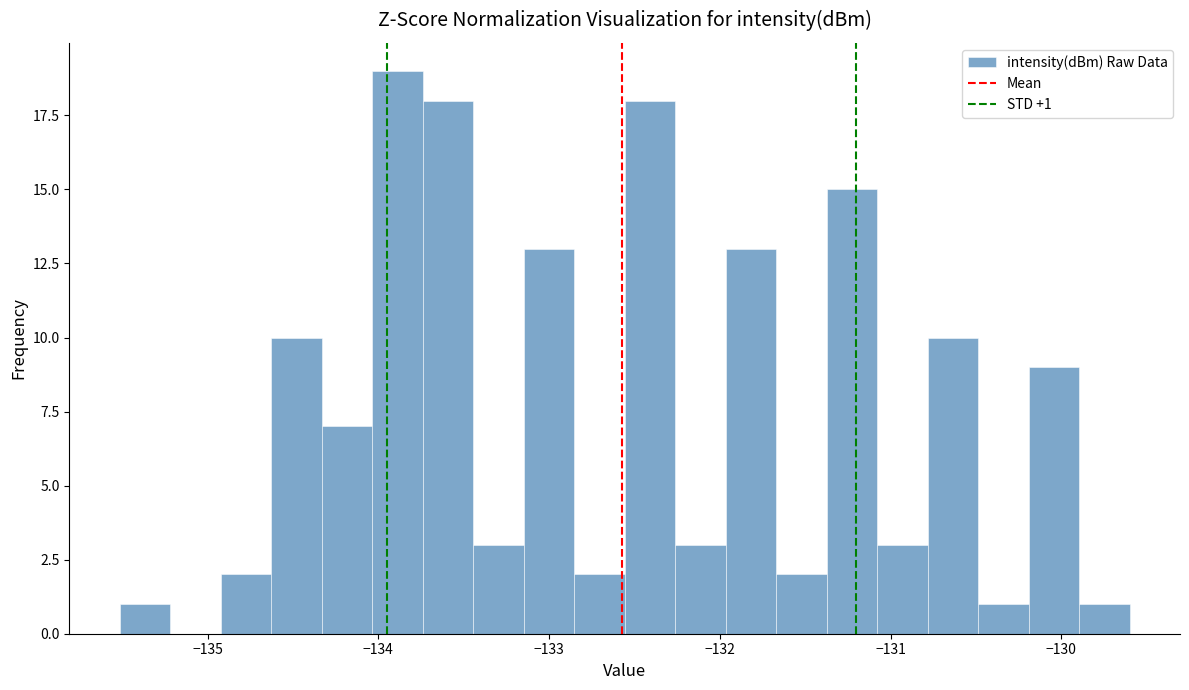

Around what value on the x-axis is the tallest bar? Give the approximate position of its centre, as read against the axis.

-133.9